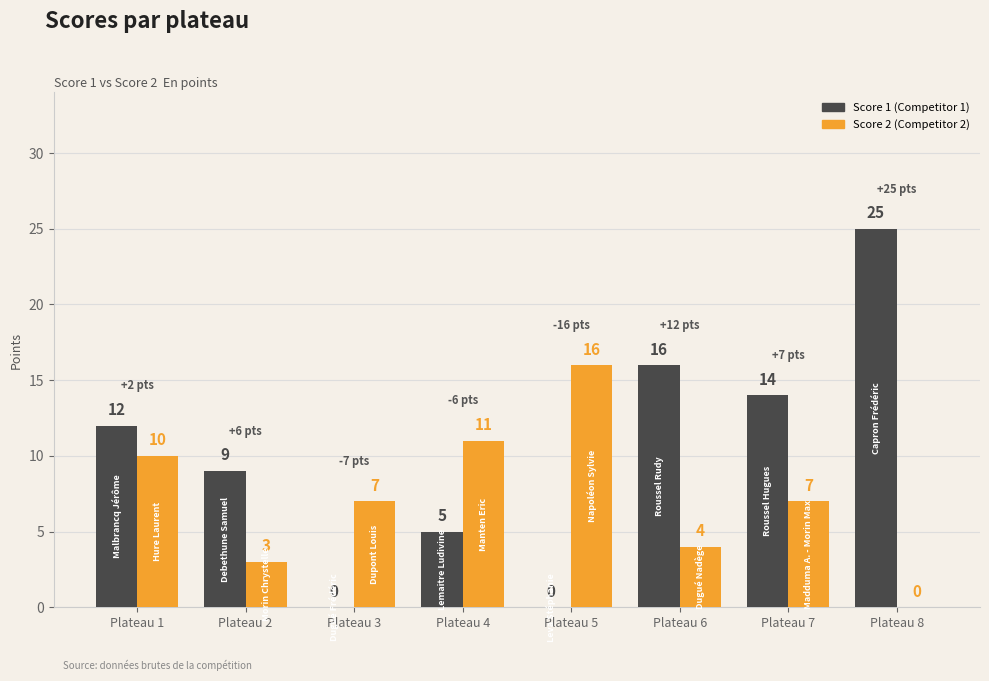

At which category does the chart reach its peak across all series?

Plateau 8